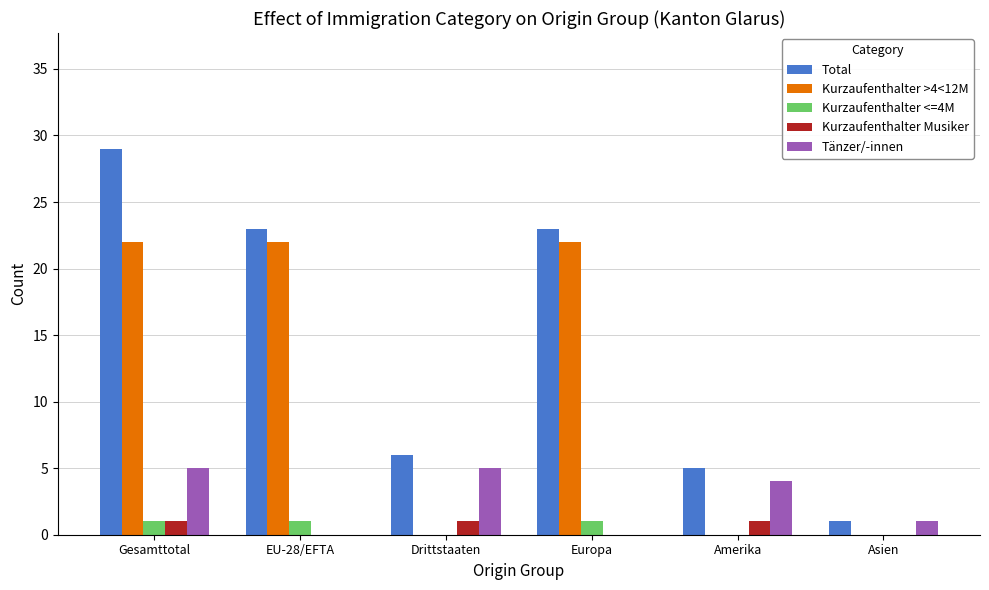

What is the sum of all Kurzaufenthalter Musiker values?

3